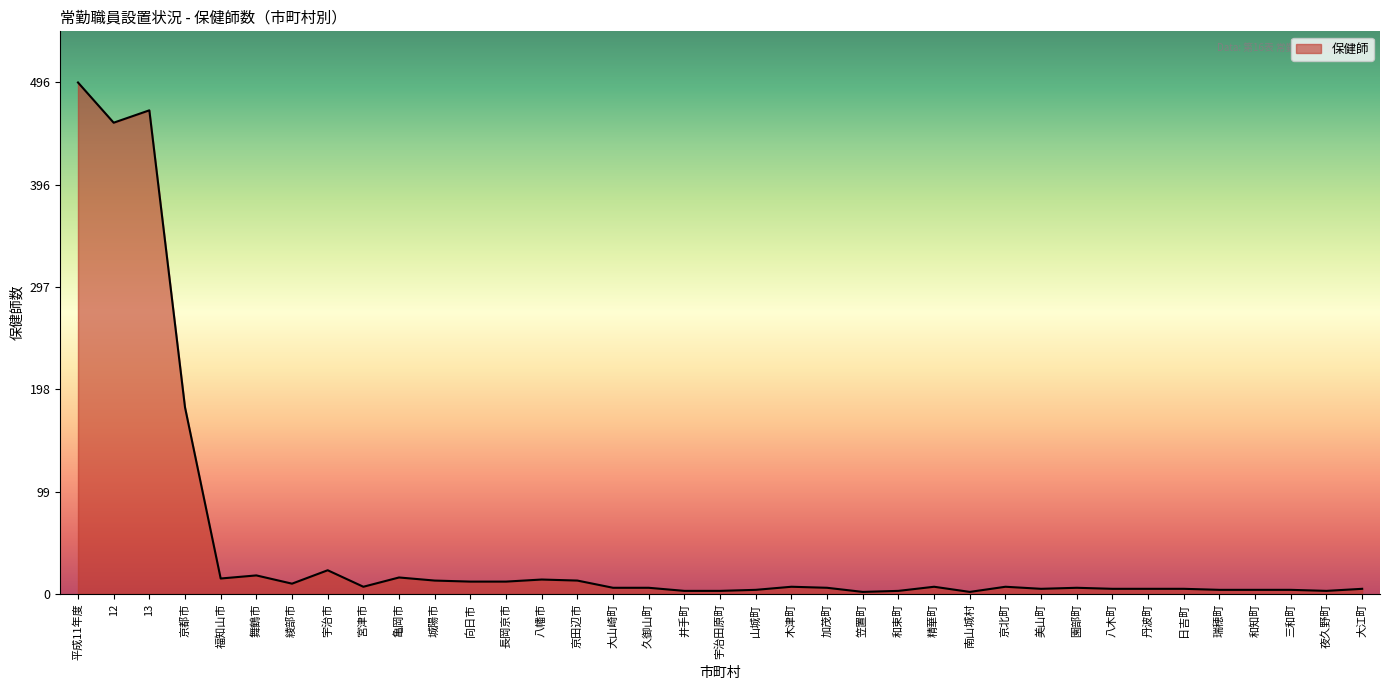

What is the change in value from 13 to 京田辺市?

-456